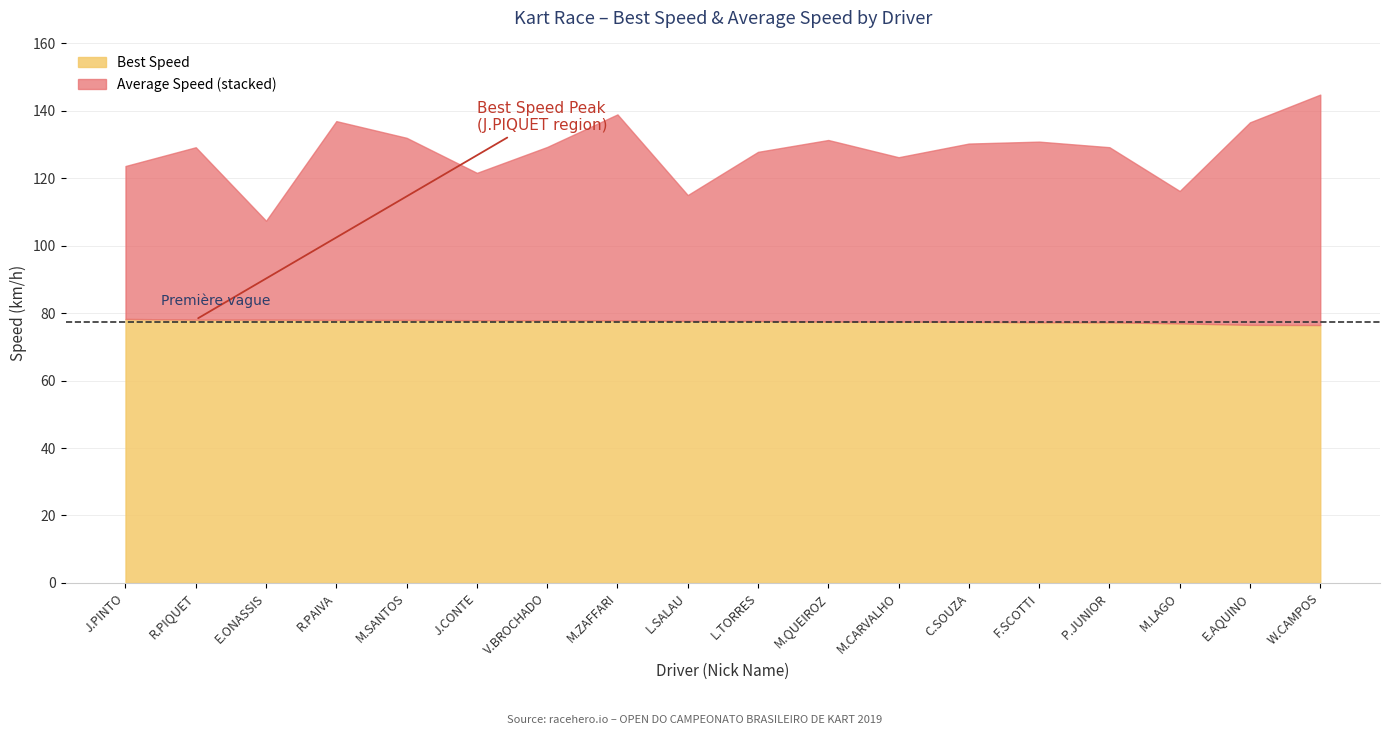

What is the label of the 16th point from the right?

ERNANDES ONASSIS